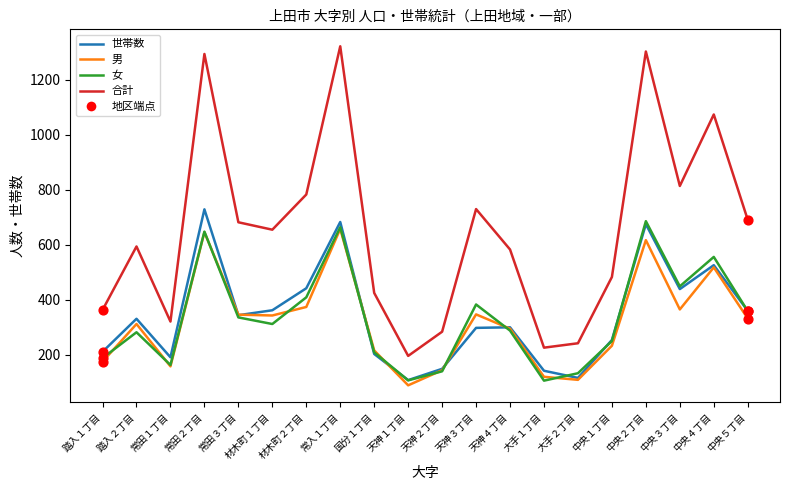

Which series has the widest spread of values?

合計